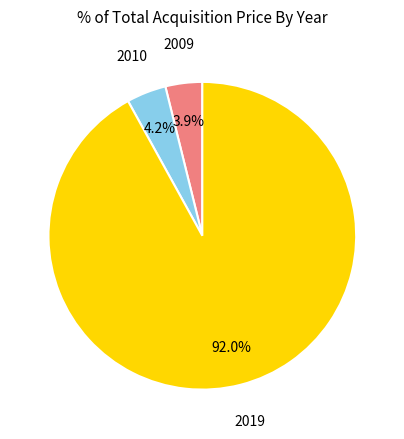

Is it true that 2009 is 18% of the pie?

False